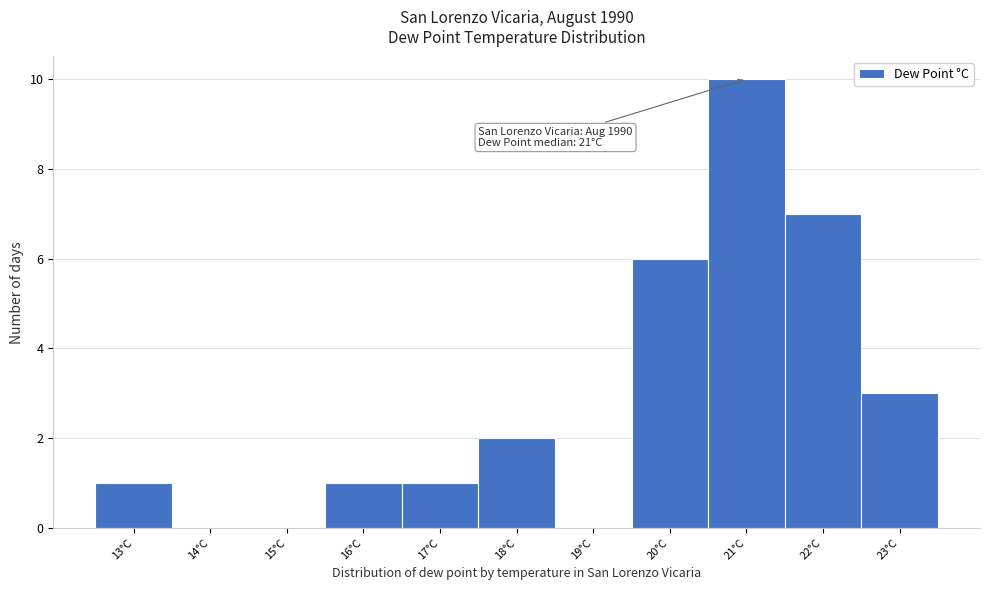

Over which range of the x-axis is the bar tallest?

20.5 to 21.5